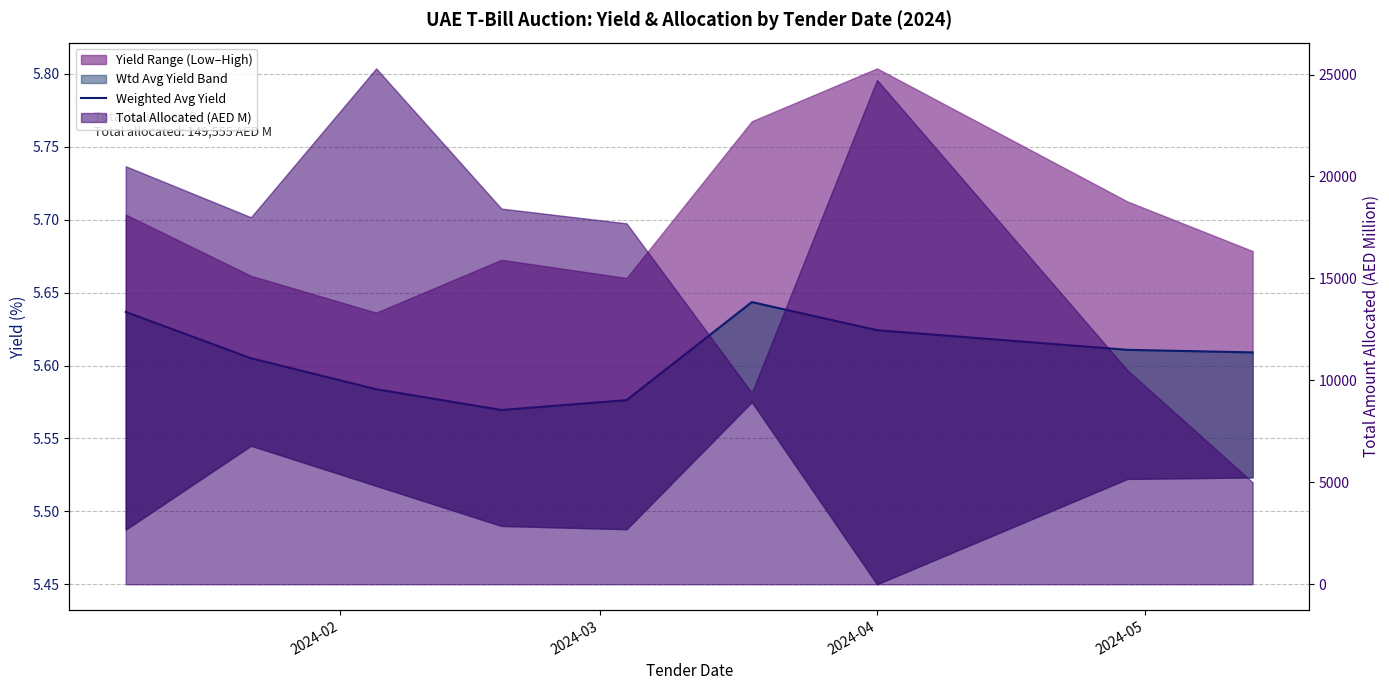

Reading left to right, transcribe all the data shown in this chart.

5.6	5.6	5.6	5.6	5.6	5.6	5.6	5.6	5.6